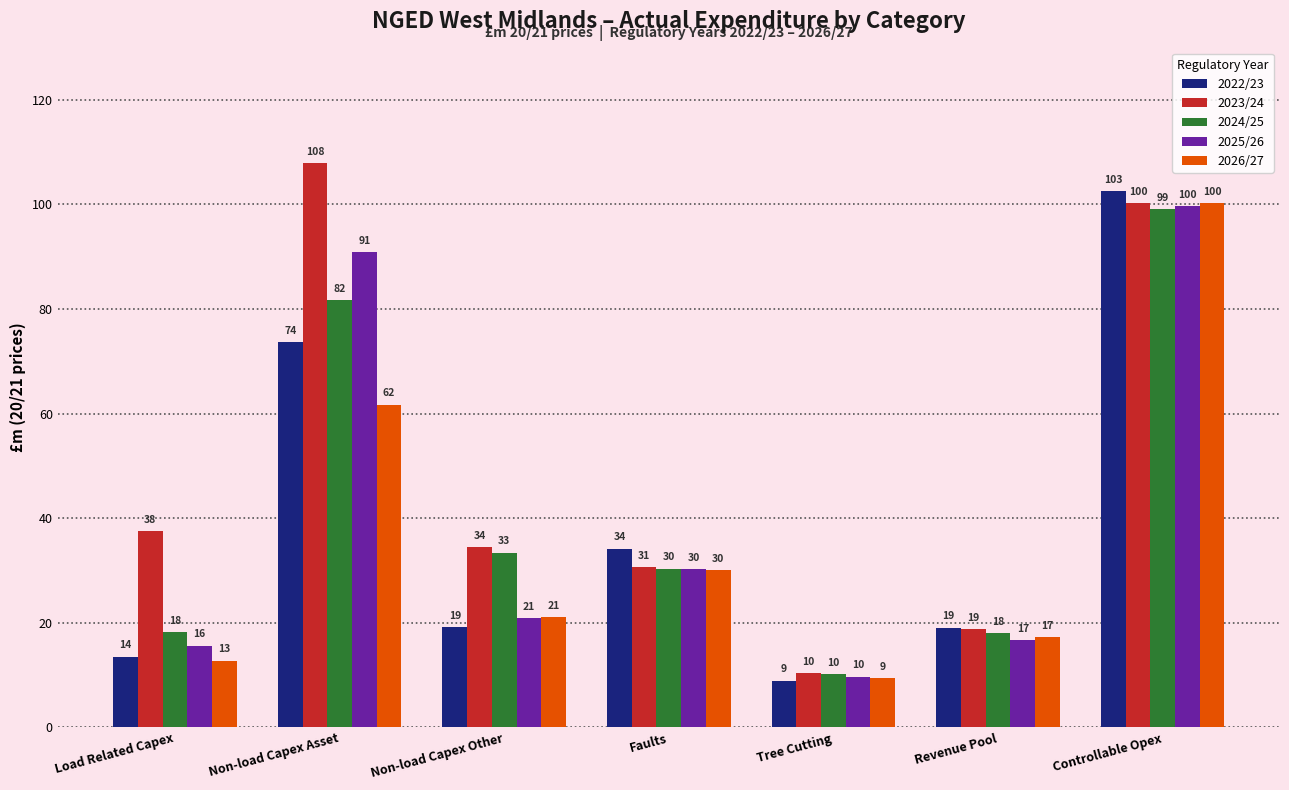

The value of 2025/26 at Non-load Capex Asset is 90.8. True or false?

True